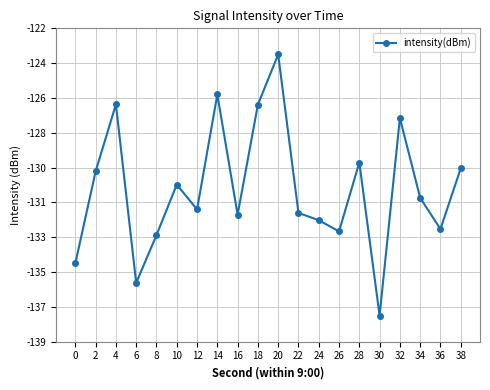

Is it true that the value at 14 is -55.2?

False